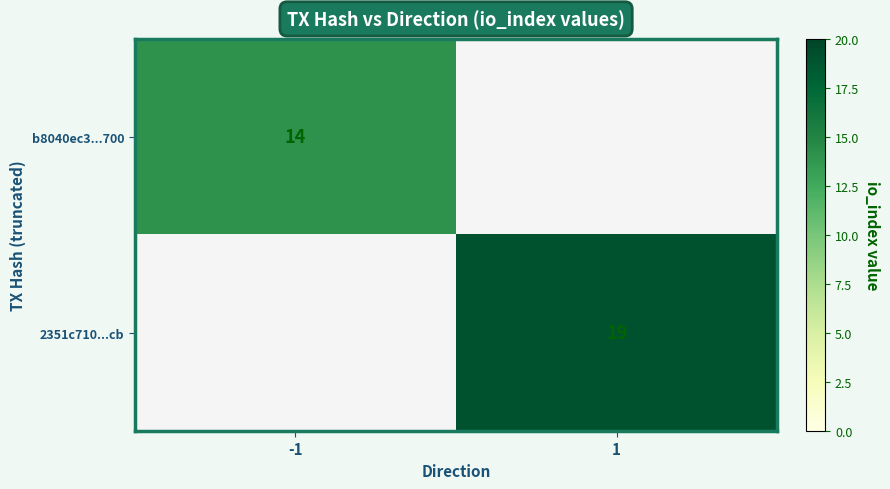

What is the maximum value shown in the chart?

19.0